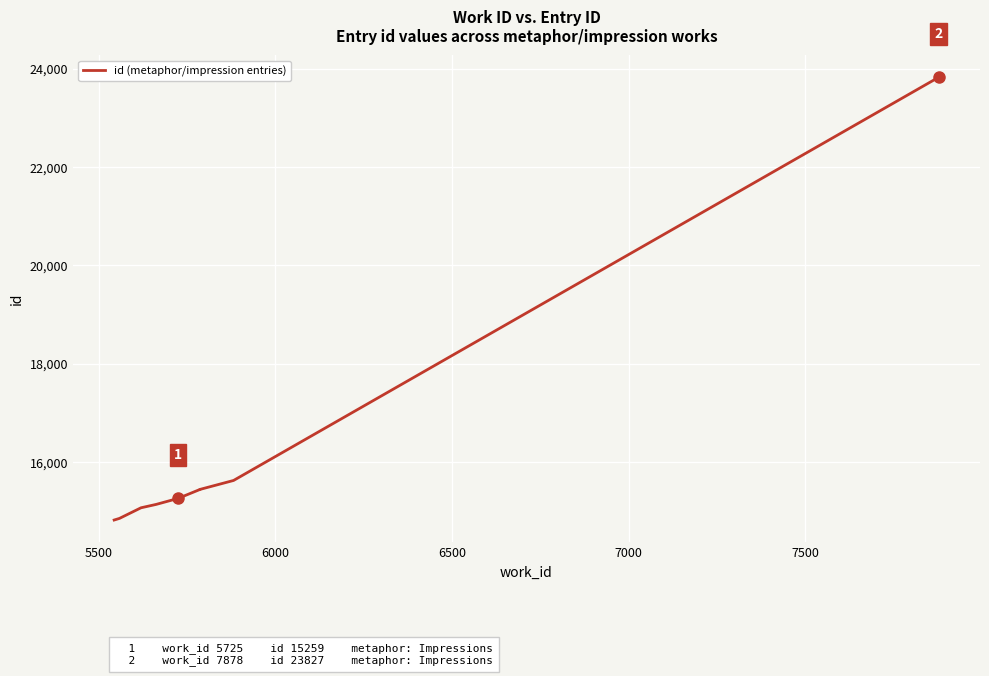

Count the number of categories in the chart.

9